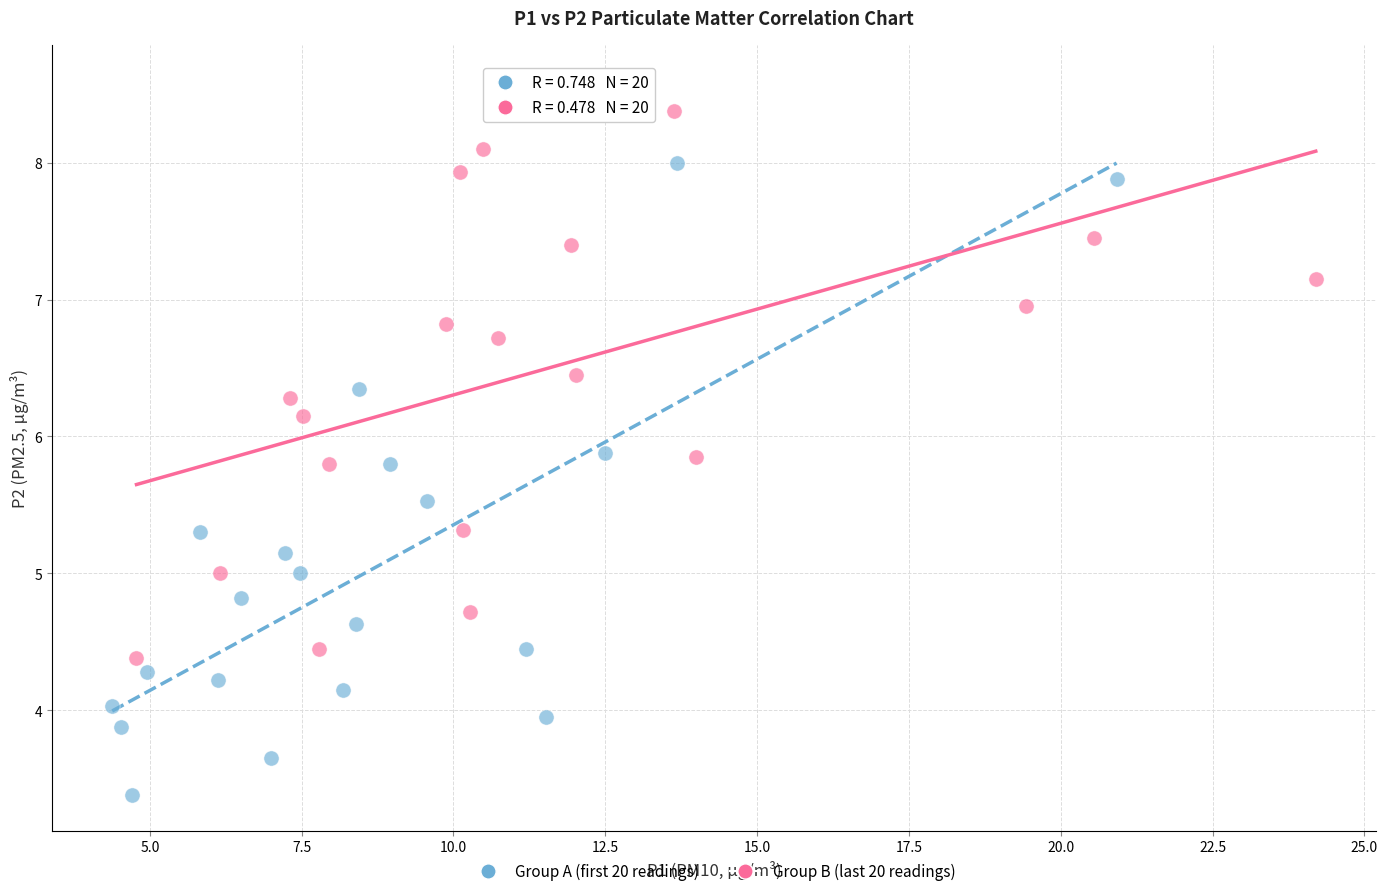

Which series has the largest Y range (max minus min)?

Group A (first 20 readings)